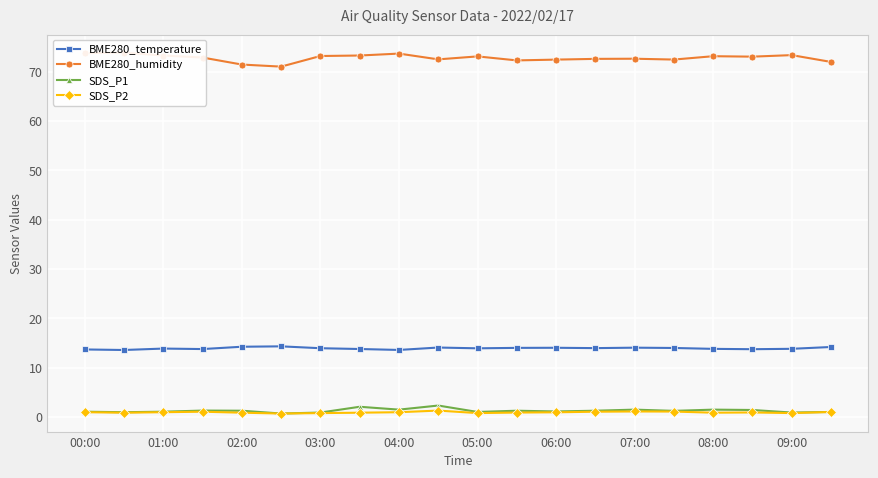

True or false: BME280_temperature has a value of 13.9 at 01:00.

True